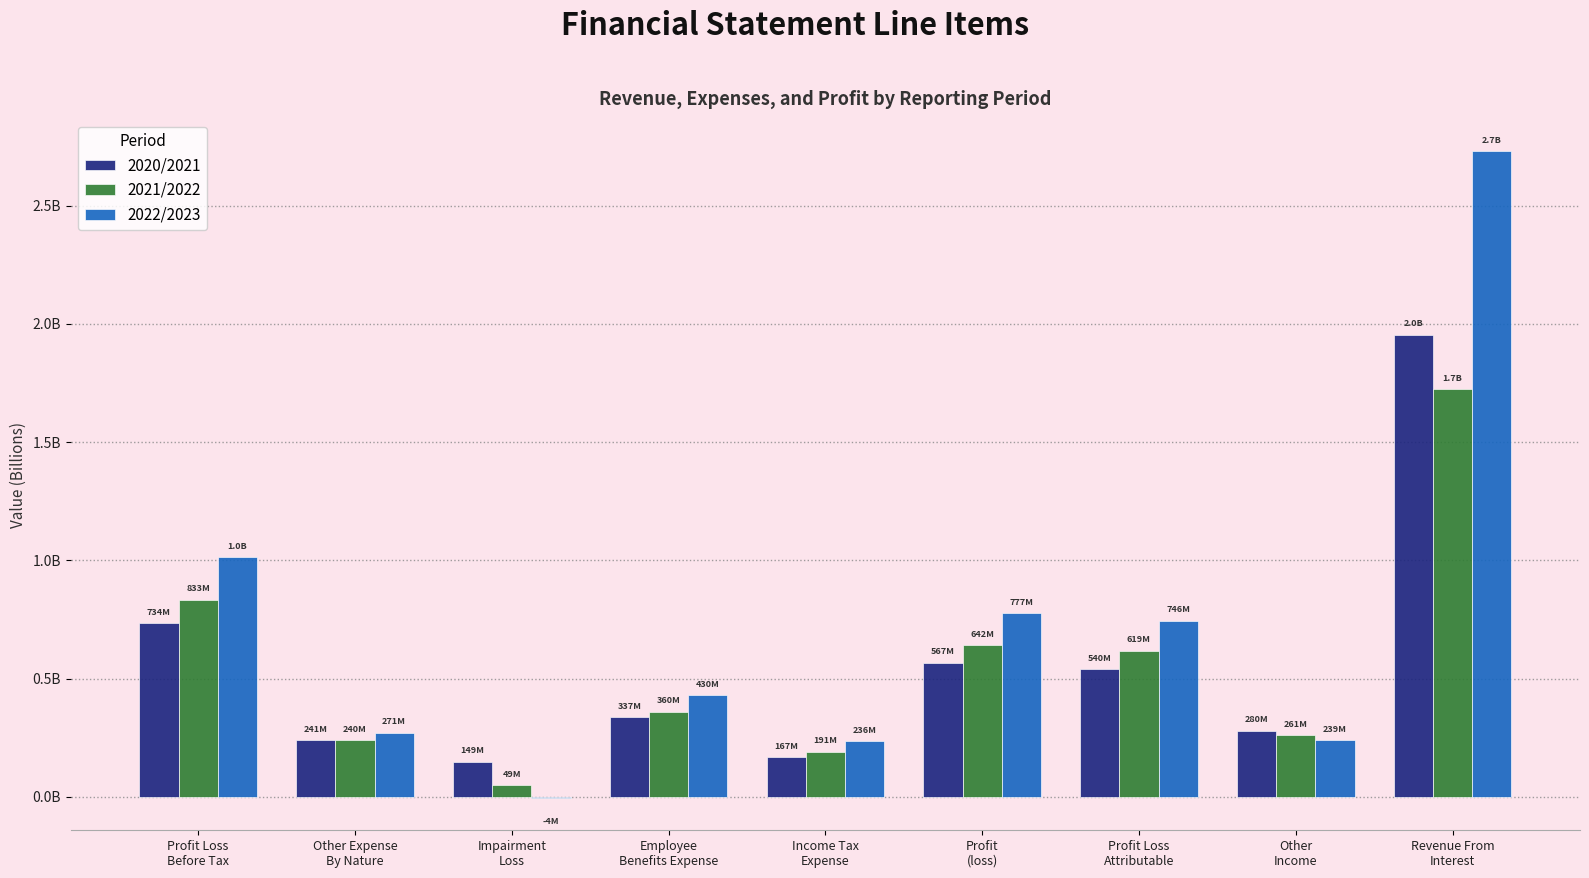

Does the chart contain stacked bars?

No